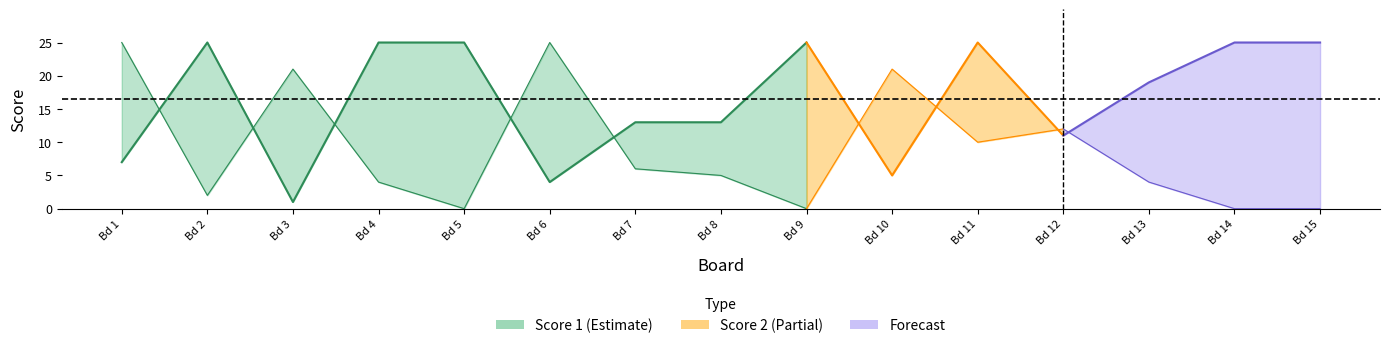

Does the chart have visible grid lines?

No